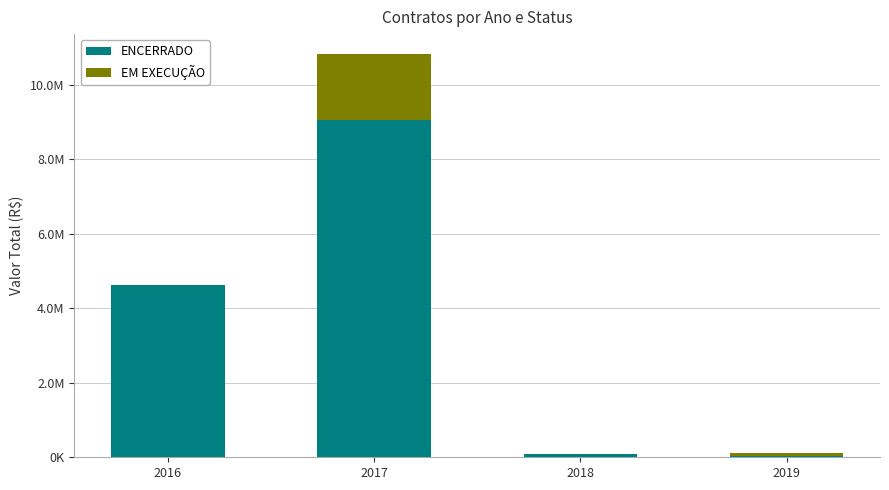

List the labels in order of EM EXECUÇÃO value, largest first.

2017, 2019, 2016, 2018